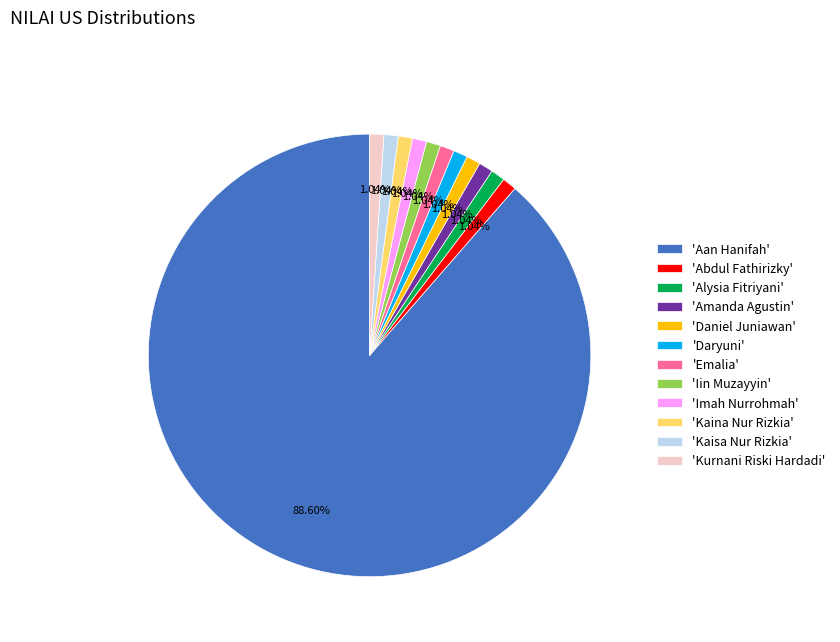

Combined, do 'Alysia Fitriyani' and 'Iin Muzayyin' account for over 50%?

No